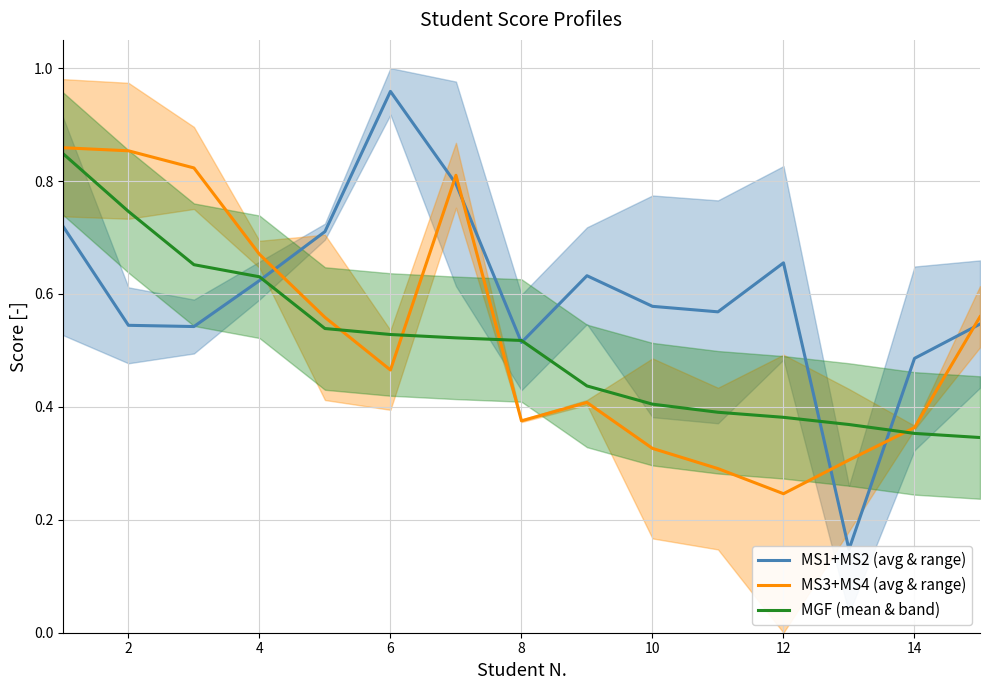

Reading left to right, list all the values displayed in this chart.

MS1+MS2 (avg & range): 0.7	0.5	0.5	0.6	0.7	1.0	0.8	0.5	0.6	0.6	0.6	0.7	0.1	0.5	0.5
MS3+MS4 (avg & range): 0.9	0.9	0.8	0.7	0.6	0.5	0.8	0.4	0.4	0.3	0.3	0.2	0.3	0.4	0.6
MGF (mean & band): 0.8	0.7	0.7	0.6	0.5	0.5	0.5	0.5	0.4	0.4	0.4	0.4	0.4	0.4	0.3